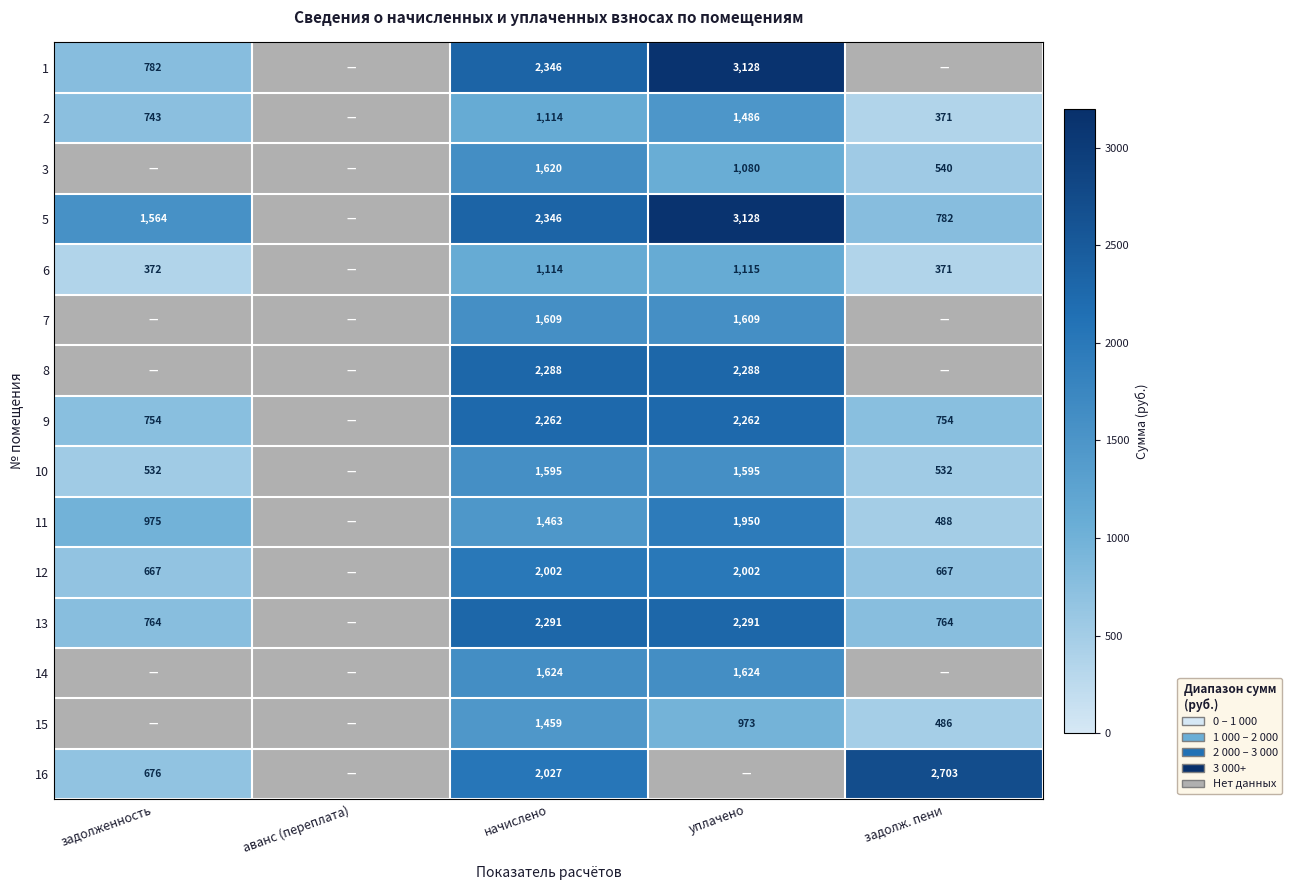

What is the difference between the 9 values at начислено and задолженность?

1508